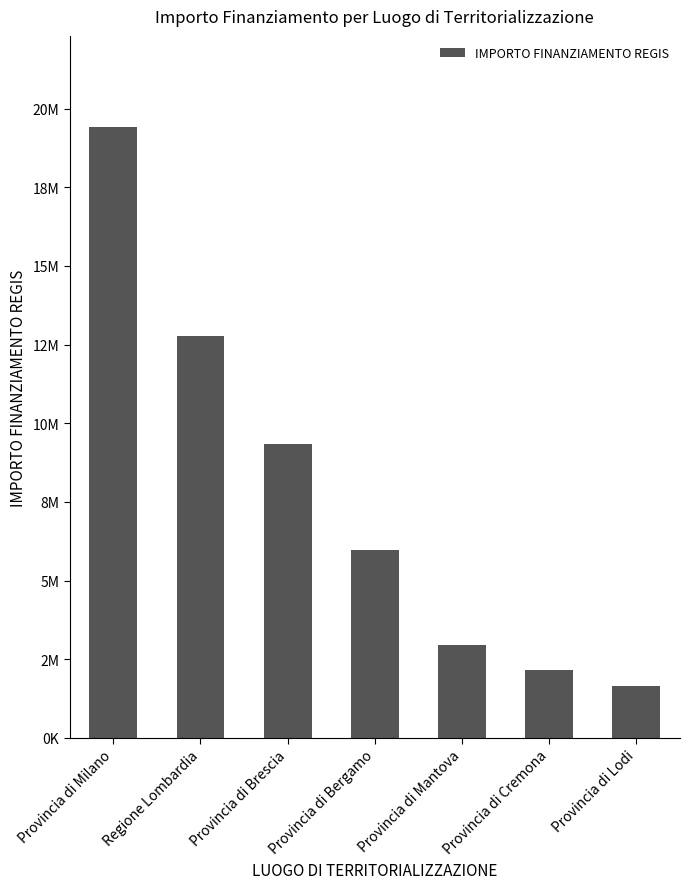

What is the label of the 4th bar from the right?

Provincia di Bergamo